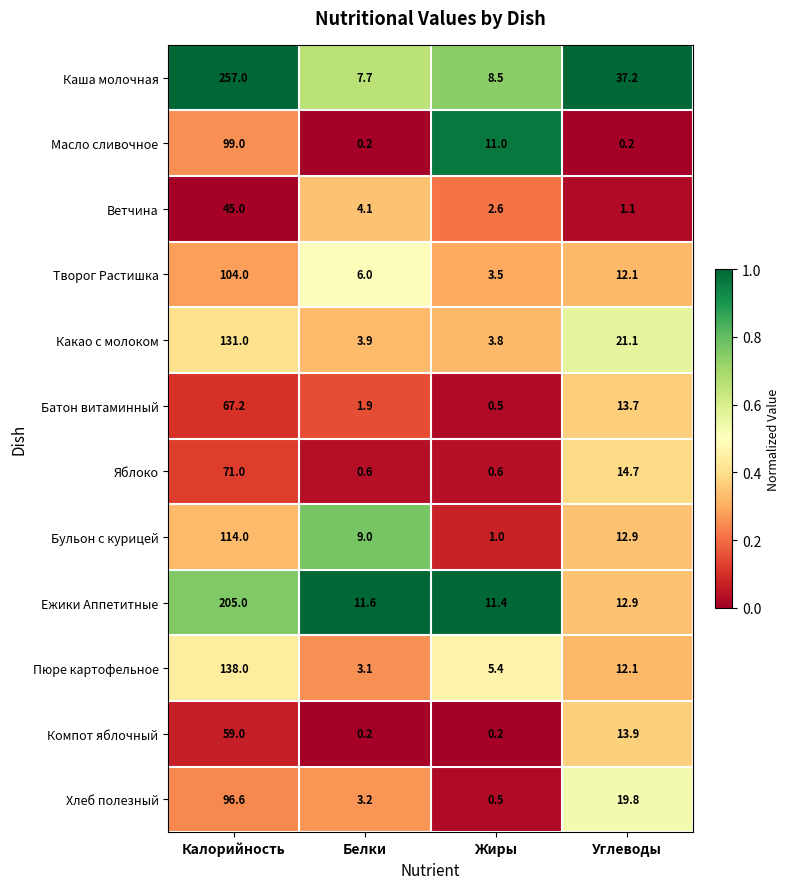

The Батон витаминный series shows 0.5 at Жиры. True or false?

True